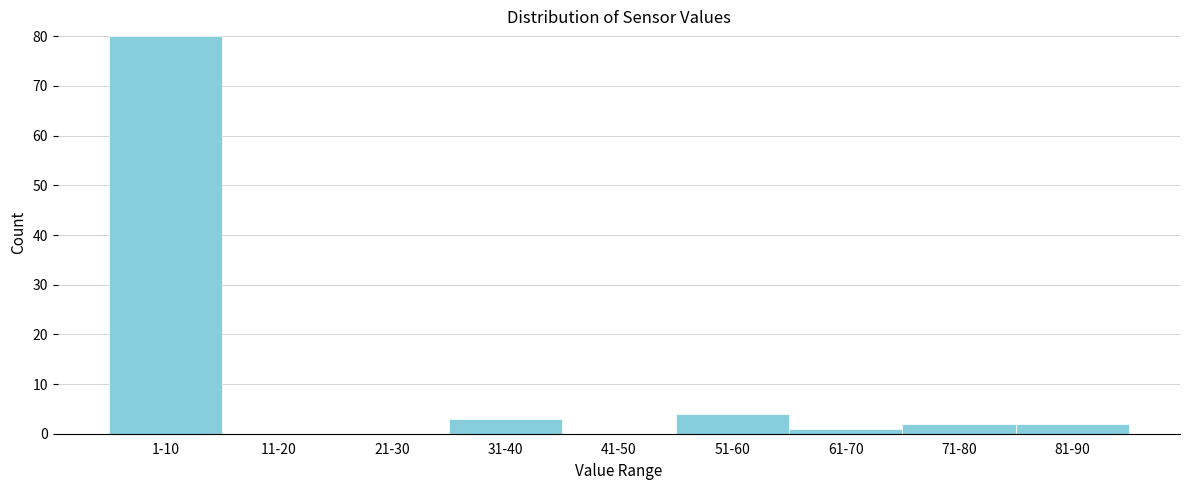

Reading left to right, transcribe all the data shown in this chart.

1-10=80	11-20=0	21-30=0	31-40=3	41-50=0	51-60=4	61-70=1	71-80=2	81-90=2